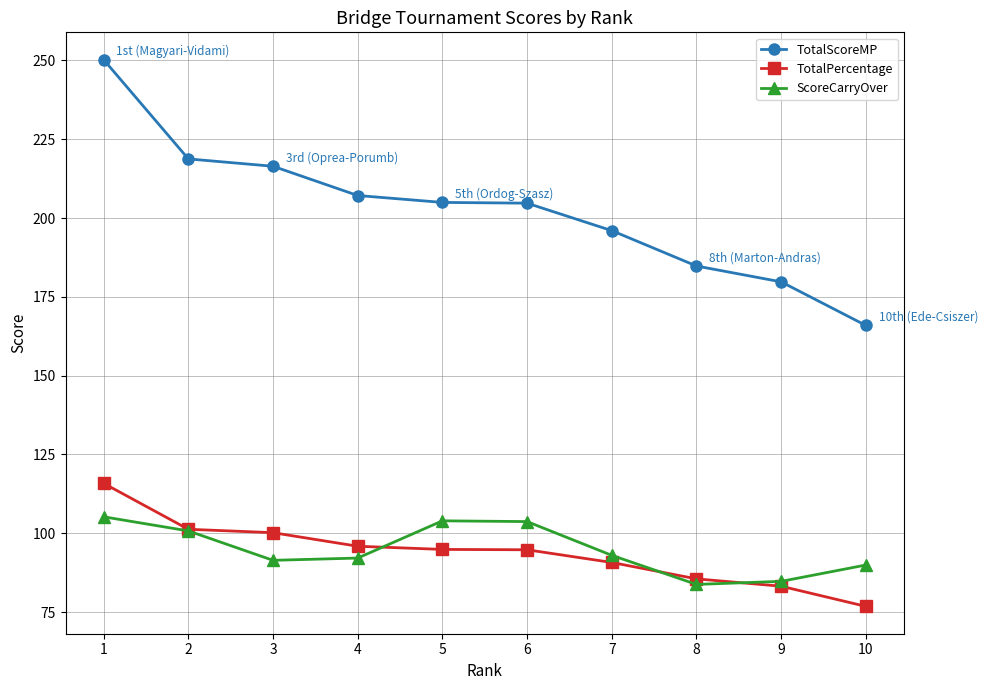

At how many categories does at least one series exceed 248?

1